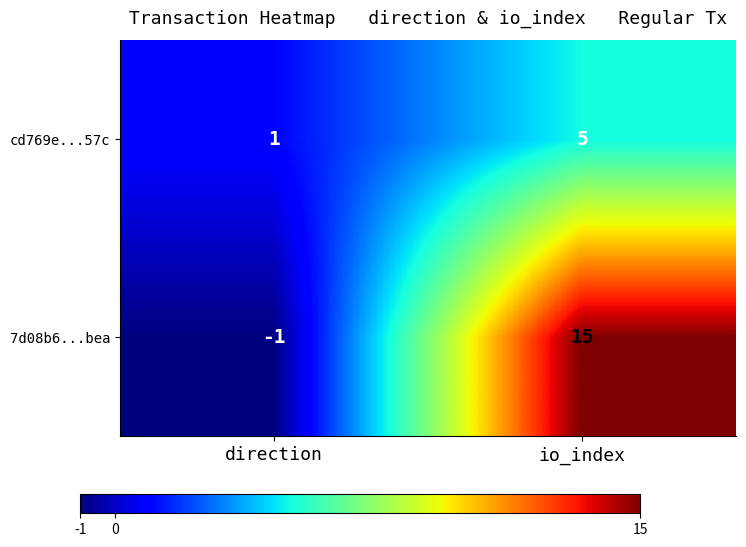

True or false: cd769e...57c has a value of 5 at io_index.

True